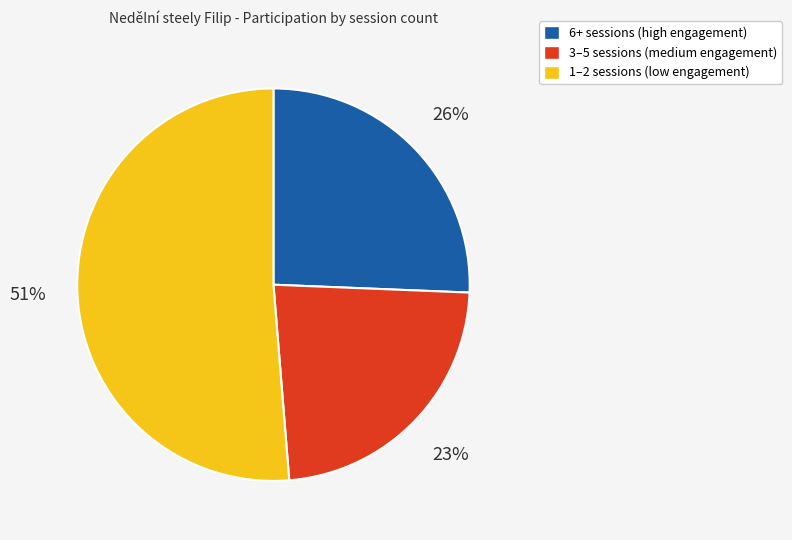

To the nearest percent, what is the average slice percentage?

33%